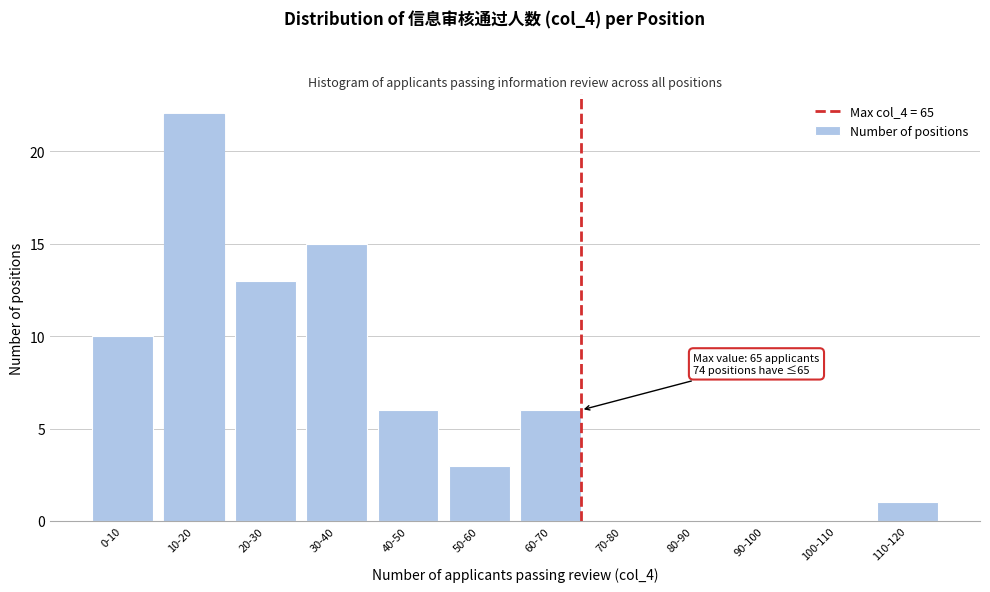

Reading right to left, transcribe all the data shown in this chart.

110-120=1	100-110=0	90-100=0	80-90=0	70-80=0	60-70=6	50-60=3	40-50=6	30-40=15	20-30=13	10-20=22	0-10=10